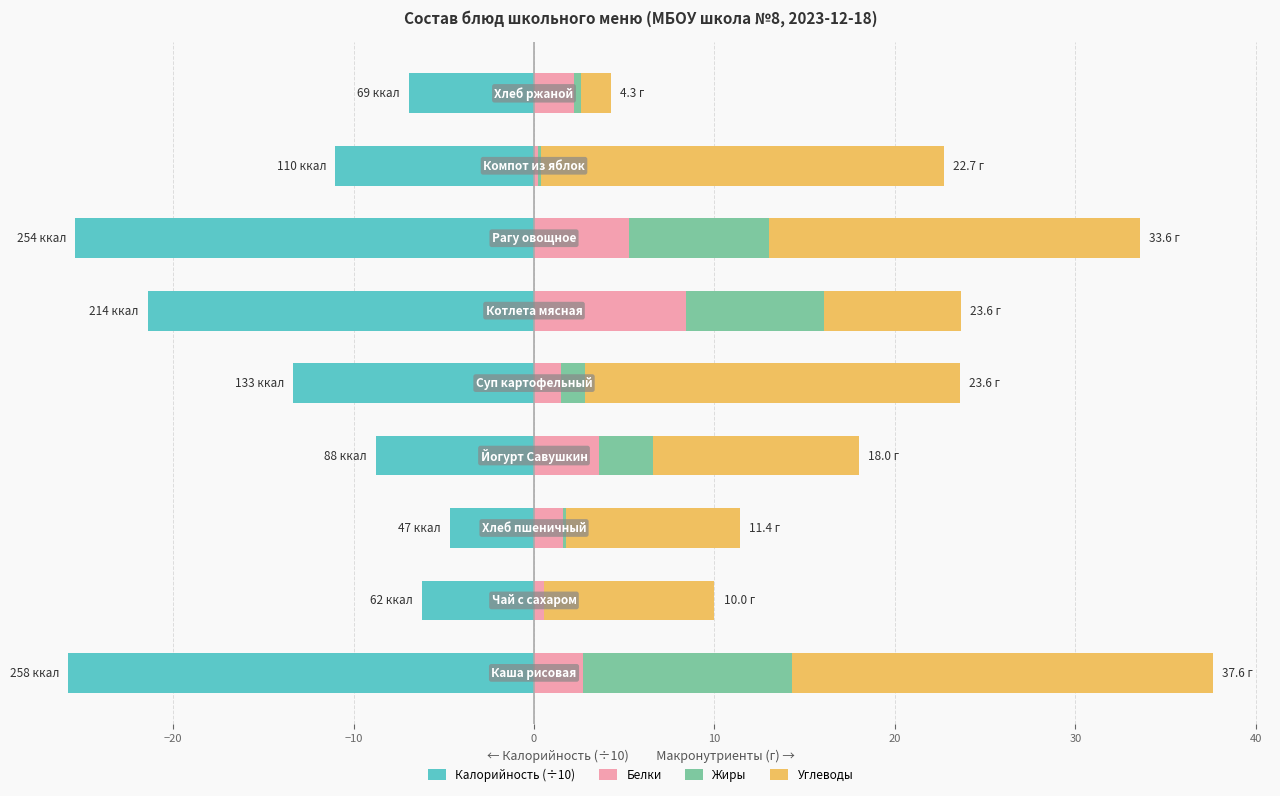

Reading left to right, list all the values displayed in this chart.

Калорийность (÷10): −30=-25.8	−20=-6.2	−10=-4.7	0=-8.8	10=-13.3	20=-21.4	30=-25.4	40=-11.0	50=-6.9
Белки: −30=2.7	−20=0.5	−10=1.6	0=3.6	10=1.5	20=8.4	30=5.3	40=0.2	50=2.2
Жиры: −30=11.6	−20=0.0	−10=0.2	0=3.0	10=1.3	20=7.7	30=7.7	40=0.2	50=0.4
Углеводы: −30=23.3	−20=9.5	−10=9.7	0=11.4	10=20.8	20=7.6	30=20.6	40=22.3	50=1.7